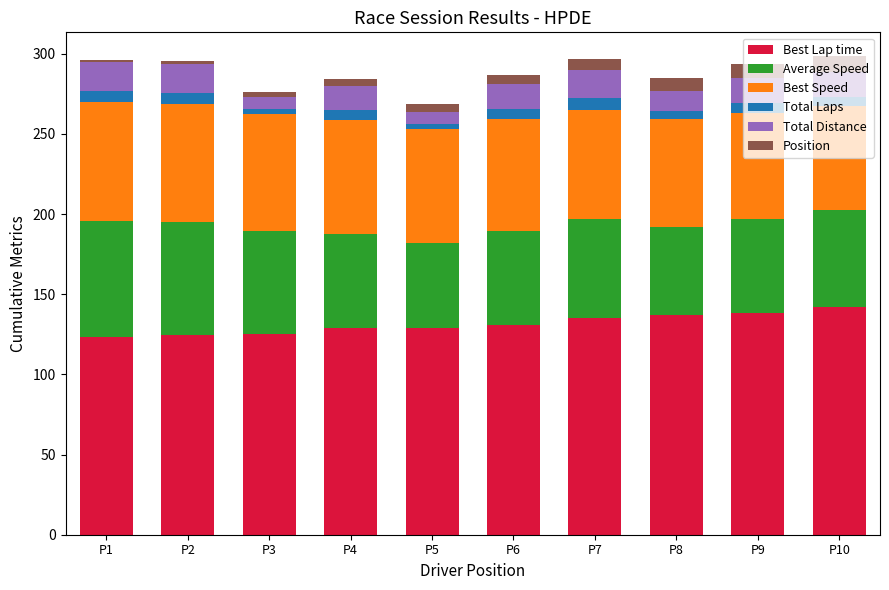

What is the total value across all series at P7?

297.0